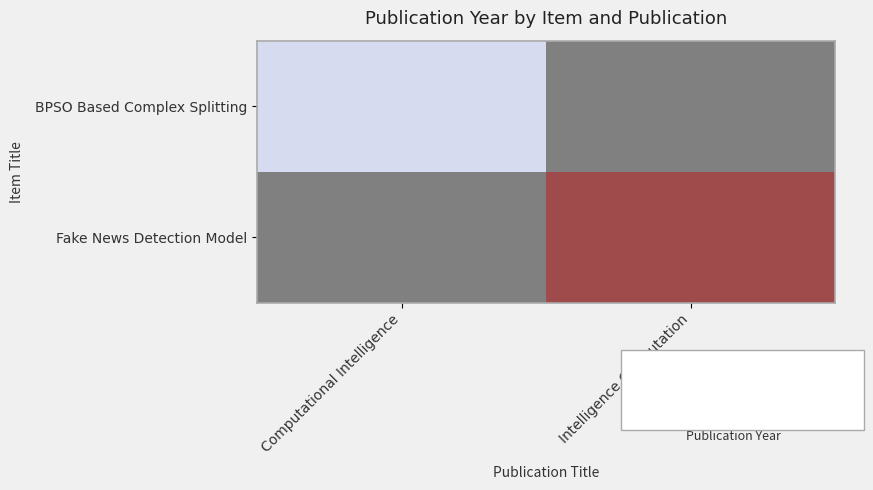

At which label does BPSO Based Complex Splitting reach its peak?

Computational Intelligence